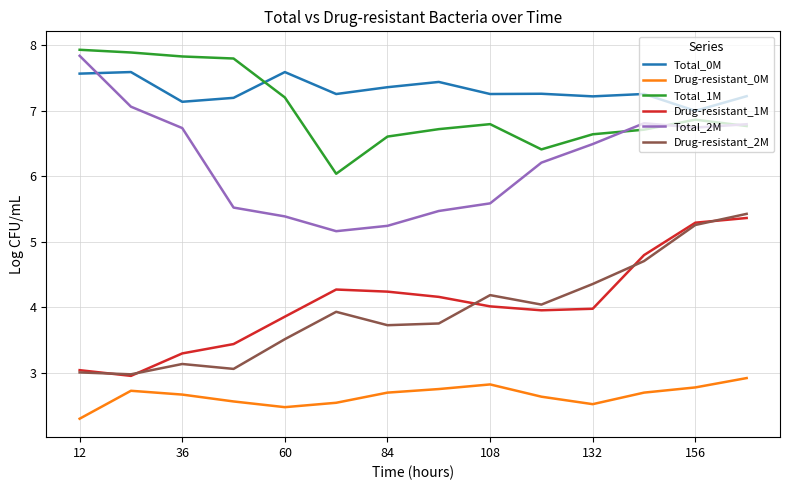

What is the minimum value for Drug-resistant_0M?

2.3